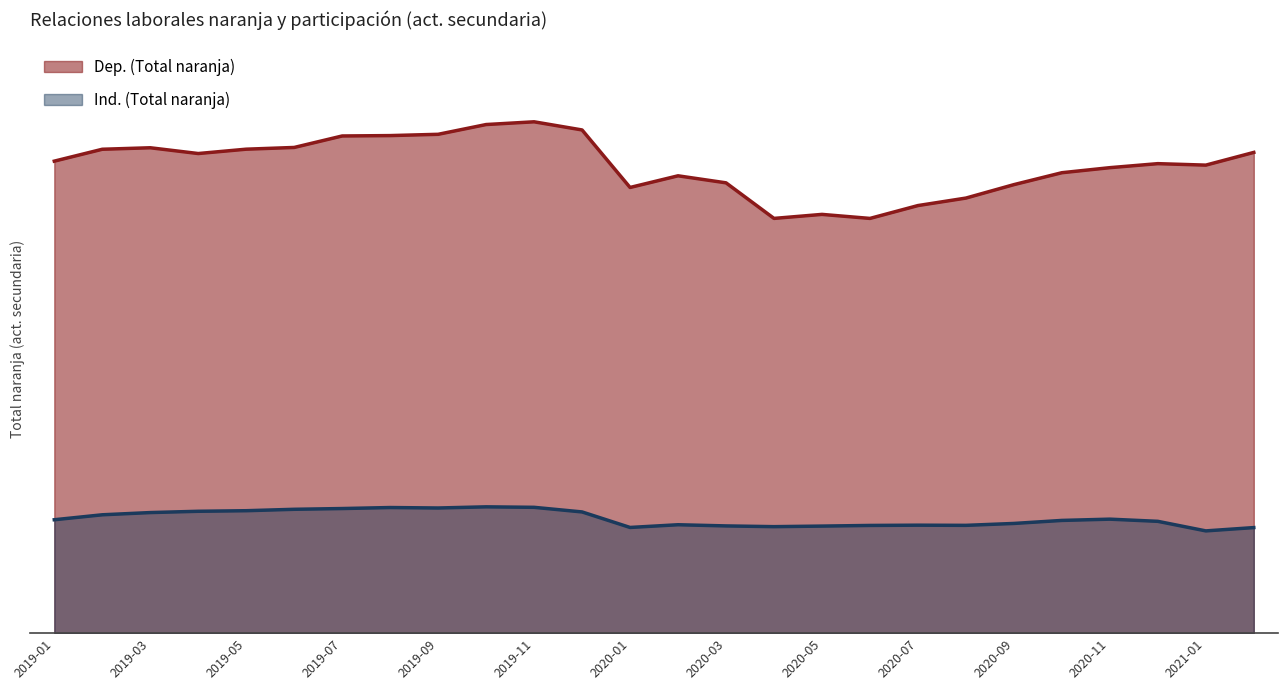

True or false: Dep. (Total naranja) and Ind. (Total naranja) cross at least once.

False